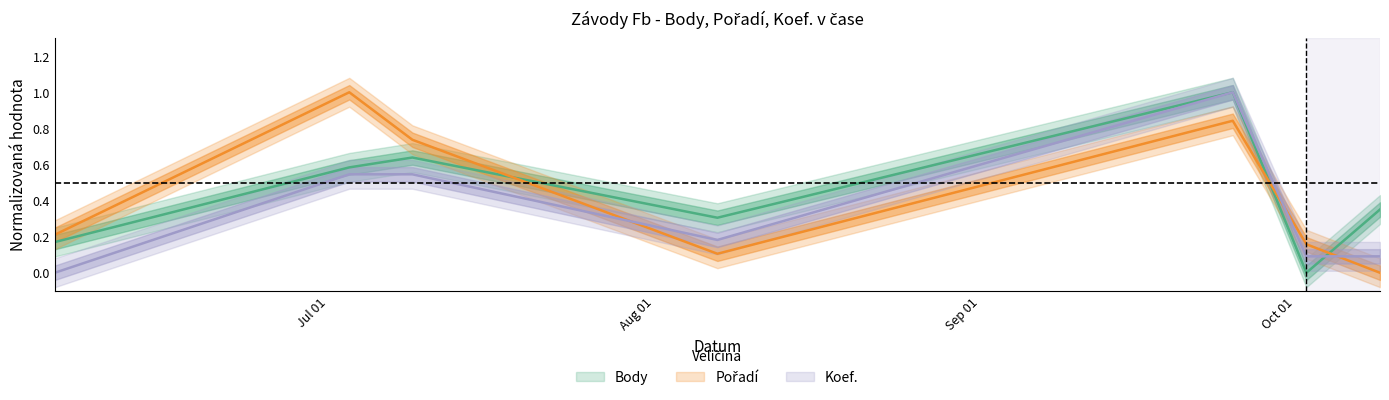

What is the difference between the maximum and minimum values in the Koef. series?

1.0